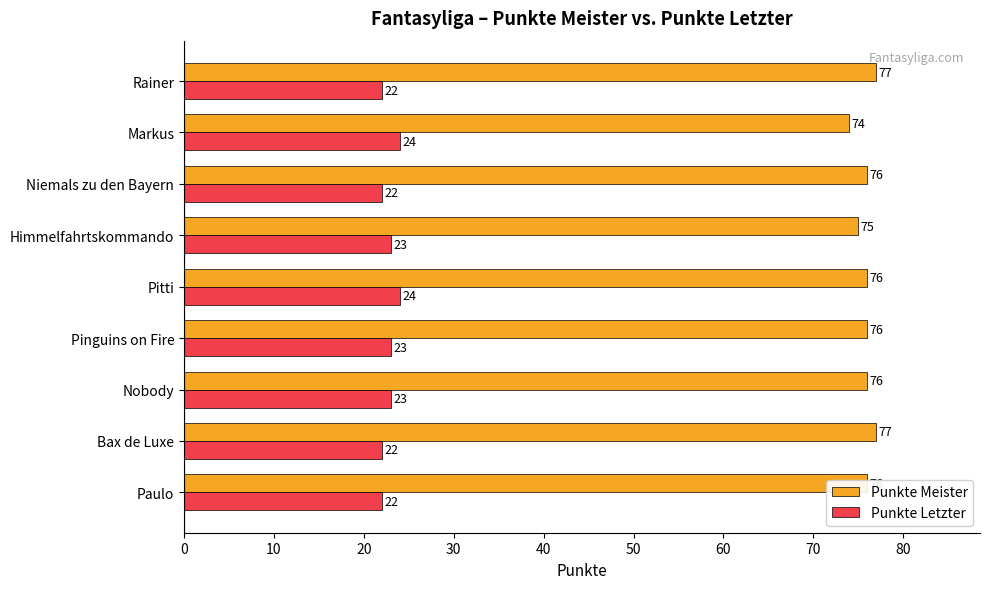

At which category is the sum across all series the highest?

Pitti